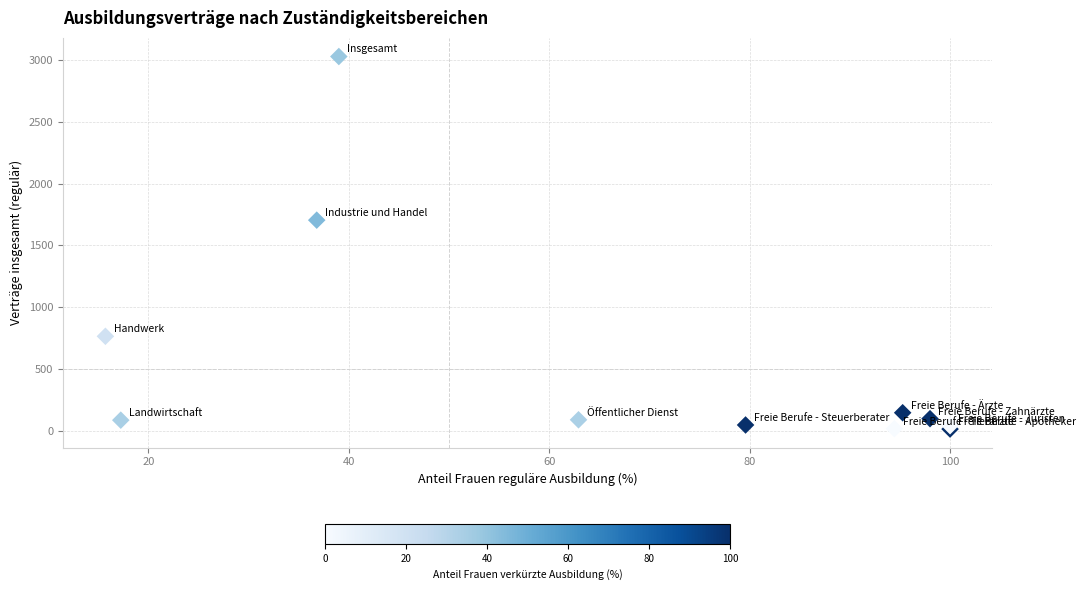

What Y value in the scatter plot is closest to 1521?

1704